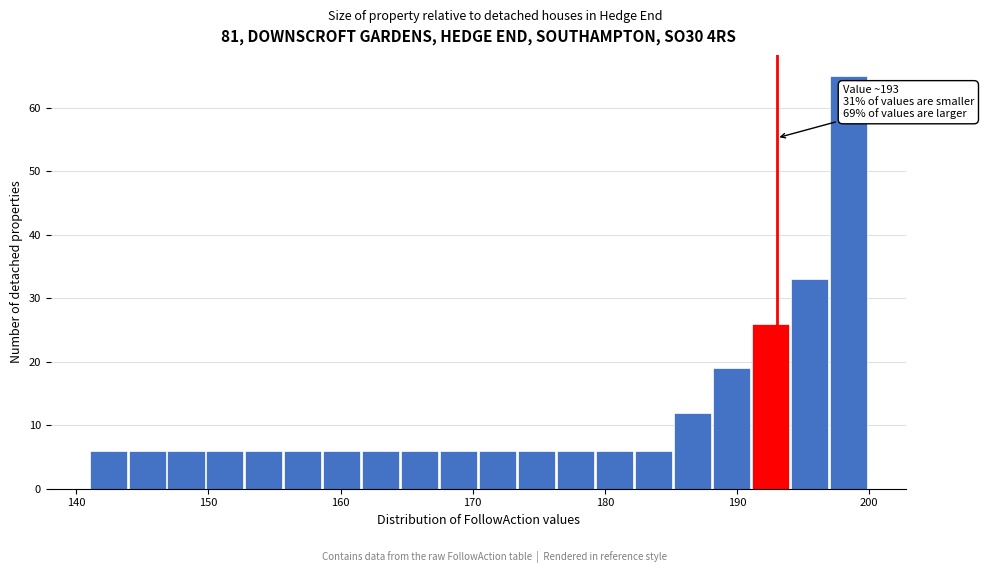

Read against the x-axis, roughly where is the centre of the tallest bar?

198